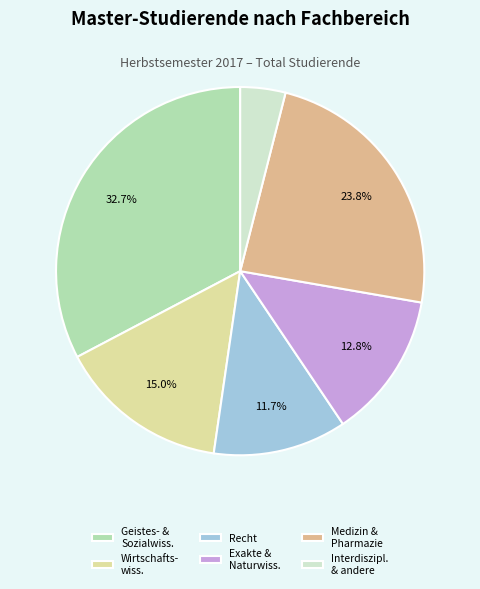

Is it true that Recht is 12% of the pie?

True